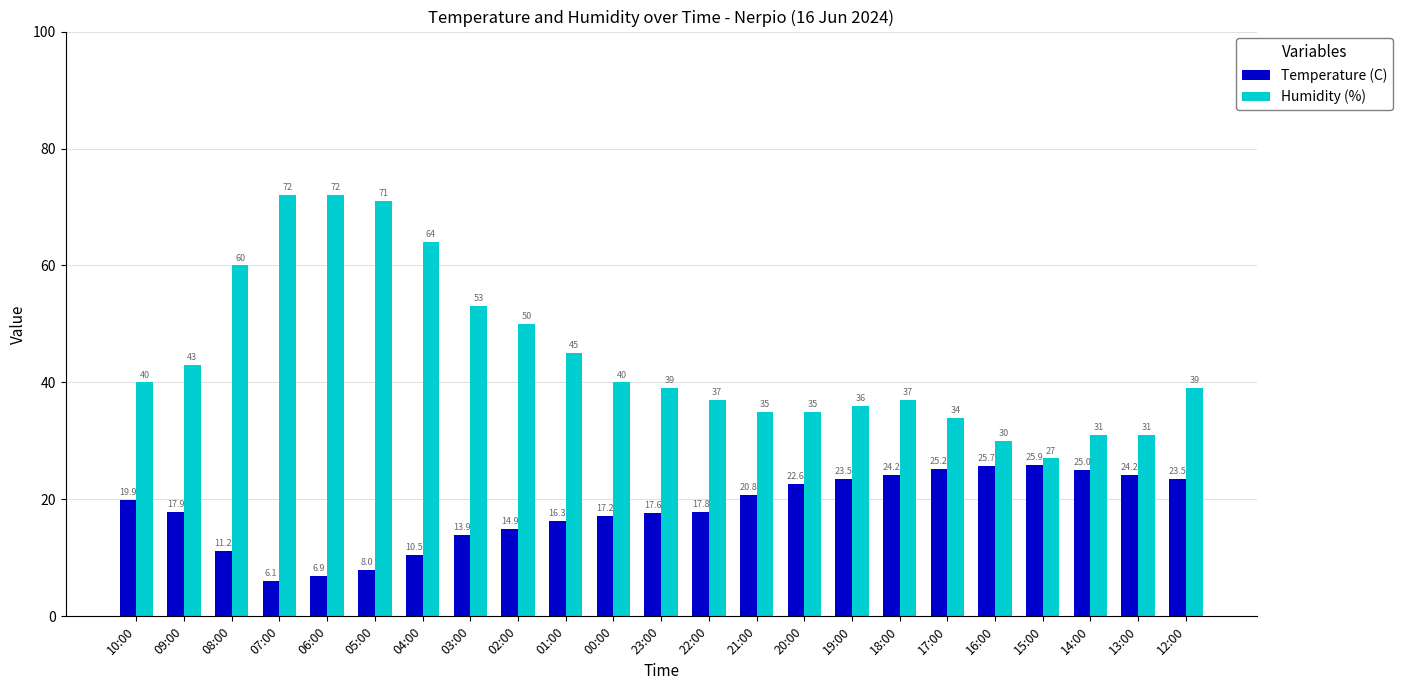

Reading left to right, what are all the values shown in this chart?

Temperature (C): 19.9	17.9	11.2	6.1	6.9	8.0	10.5	13.9	14.9	16.3	17.2	17.6	17.8	20.8	22.6	23.5	24.2	25.2	25.7	25.9	25.0	24.2	23.5
Humidity (%): 40.0	43.0	60.0	72.0	72.0	71.0	64.0	53.0	50.0	45.0	40.0	39.0	37.0	35.0	35.0	36.0	37.0	34.0	30.0	27.0	31.0	31.0	39.0